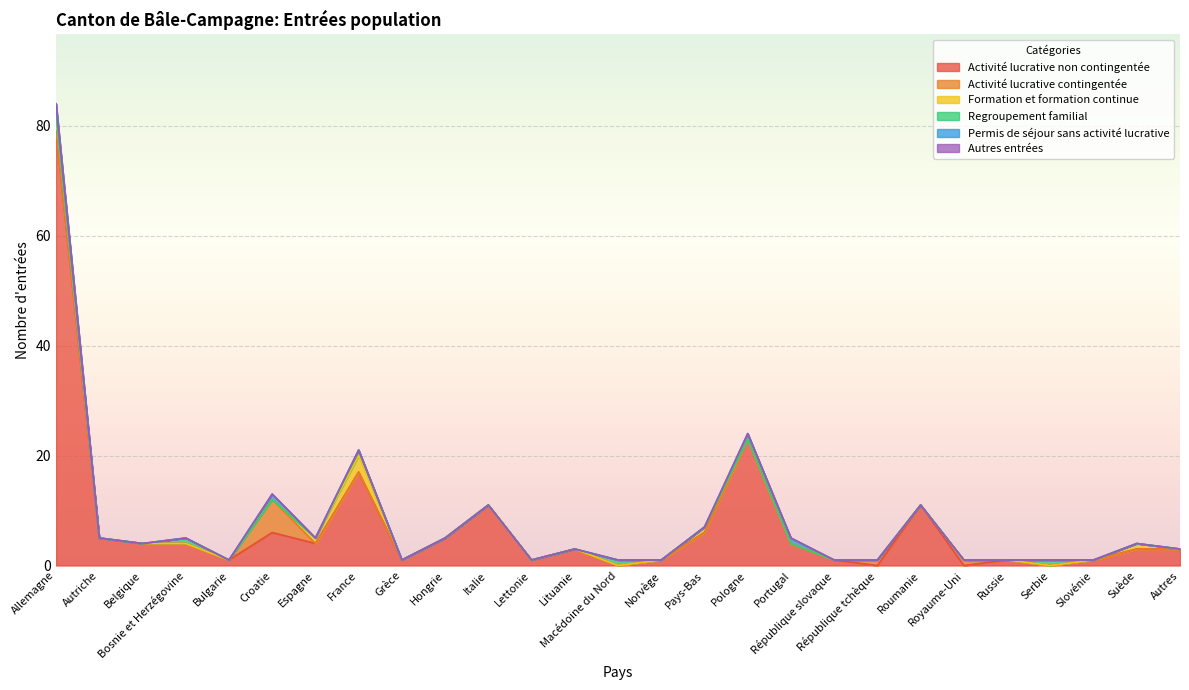

What is the greatest value displayed?

79